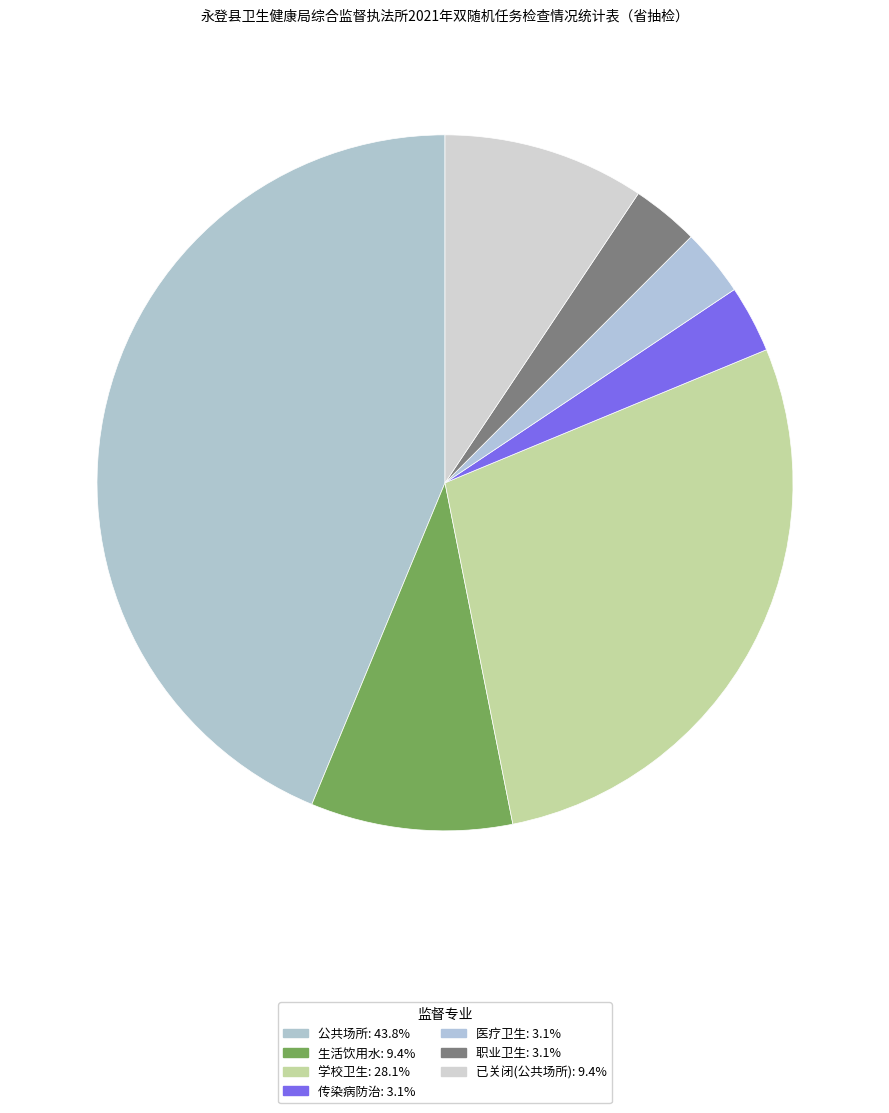

How many slices are in this pie chart?

7